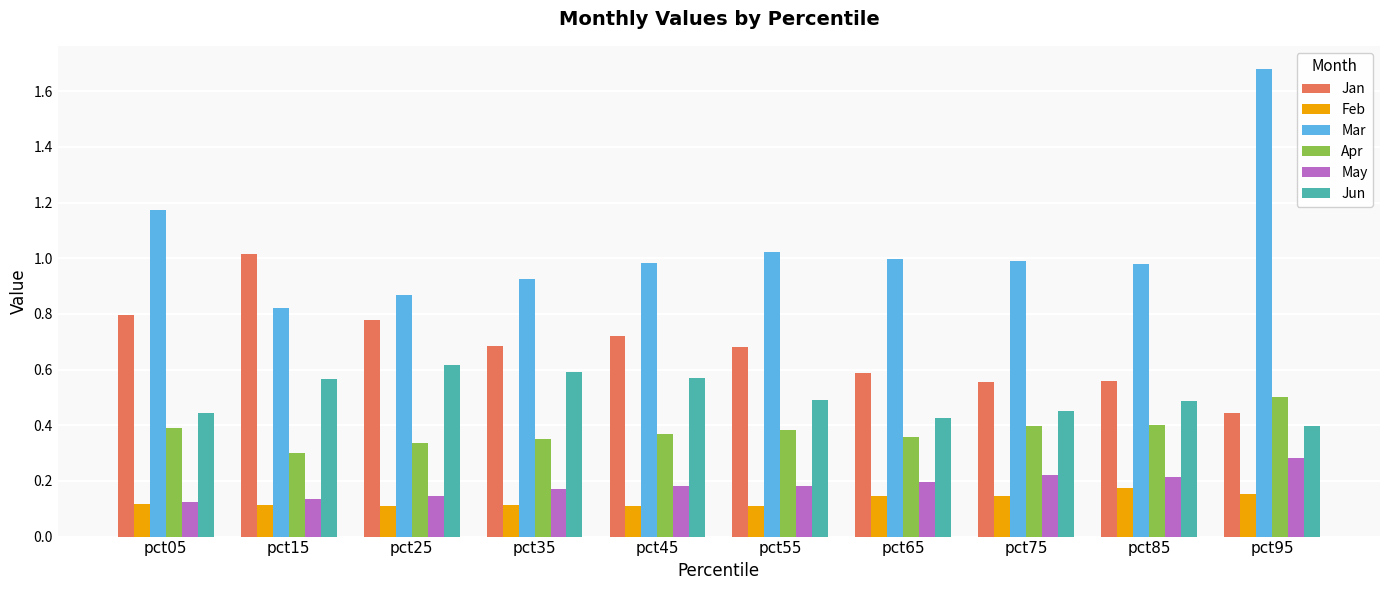

How many groups of bars are there?

10